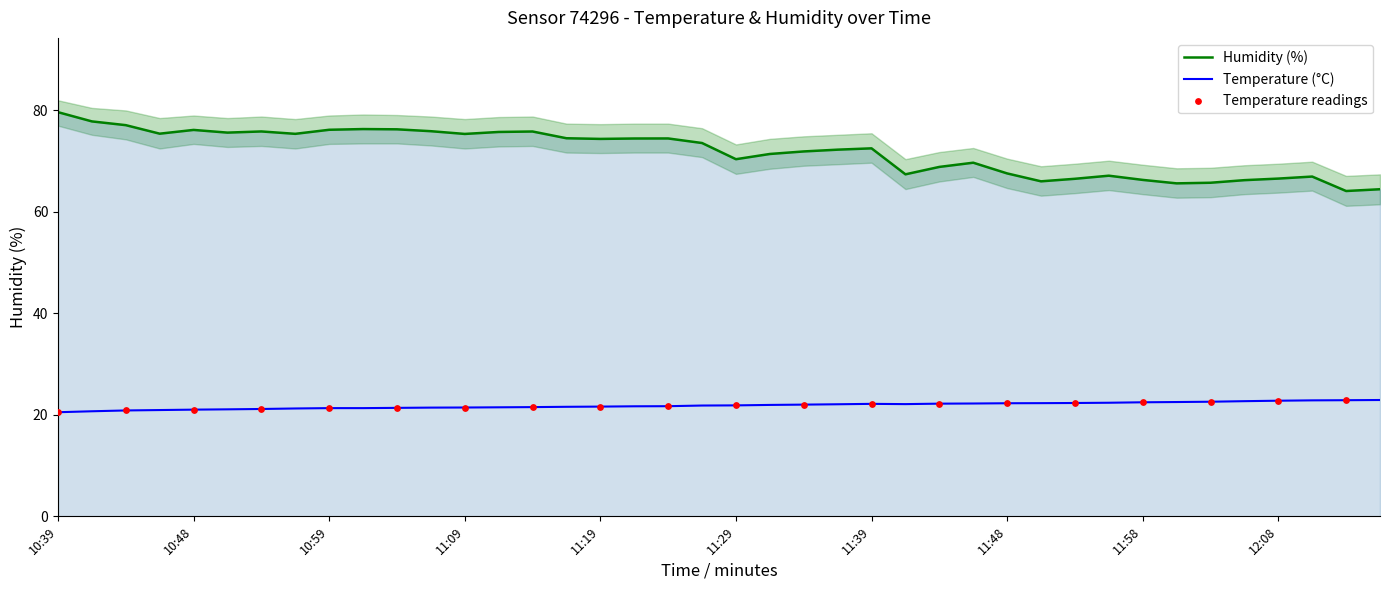

Is the value of temperature at 10:48 greater than the value of humidity at 11:16?

No